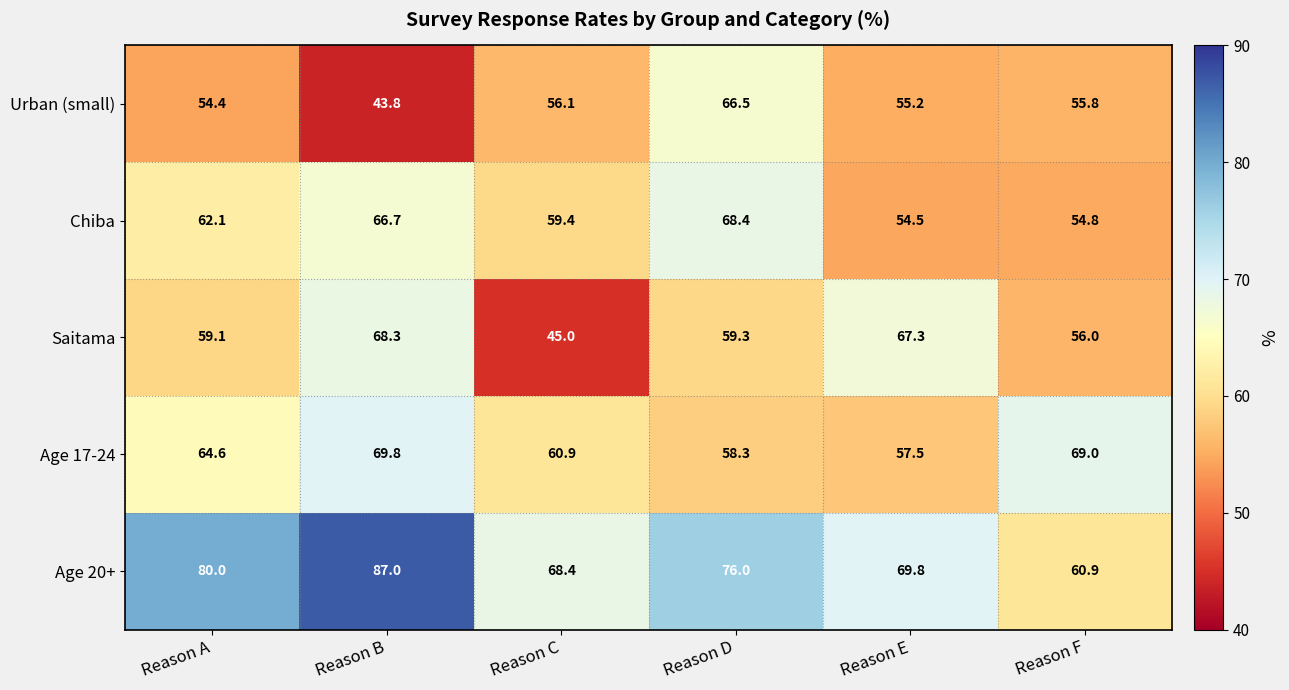

At how many categories does at least one series exceed 71?

3